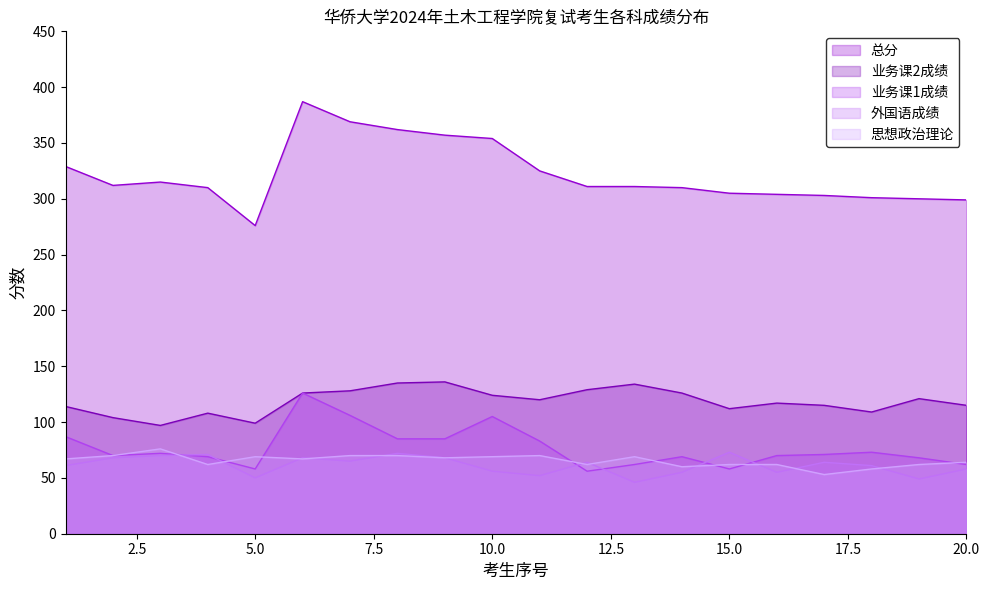

What is the average value of the 业务课1成绩 series?

77